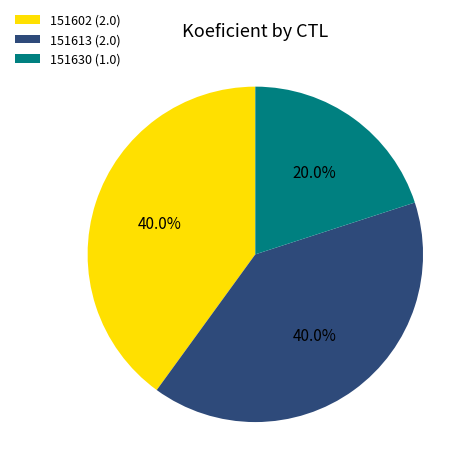

How many segments does this pie chart have?

3